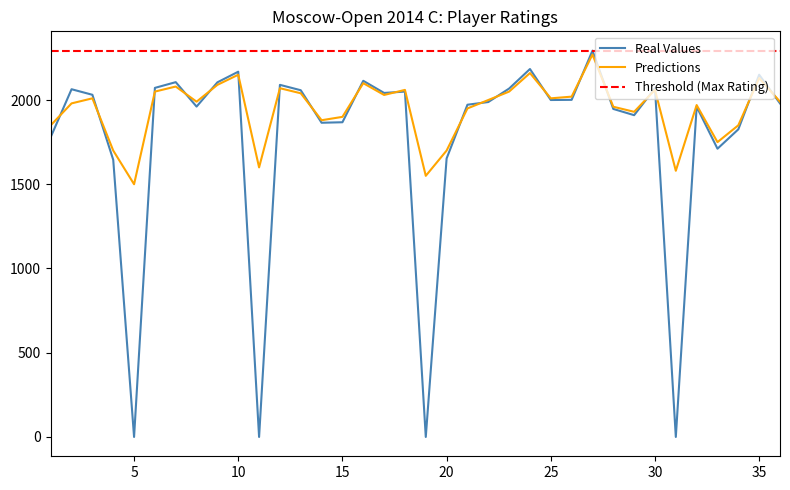

Where is Predictions nearest to the value 1885?

14